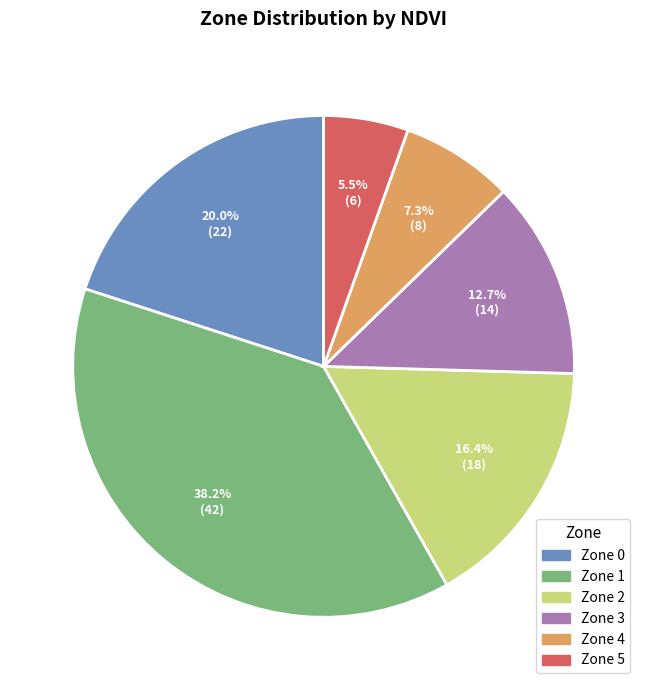

Is there any slice that represents more than half of the pie?

No